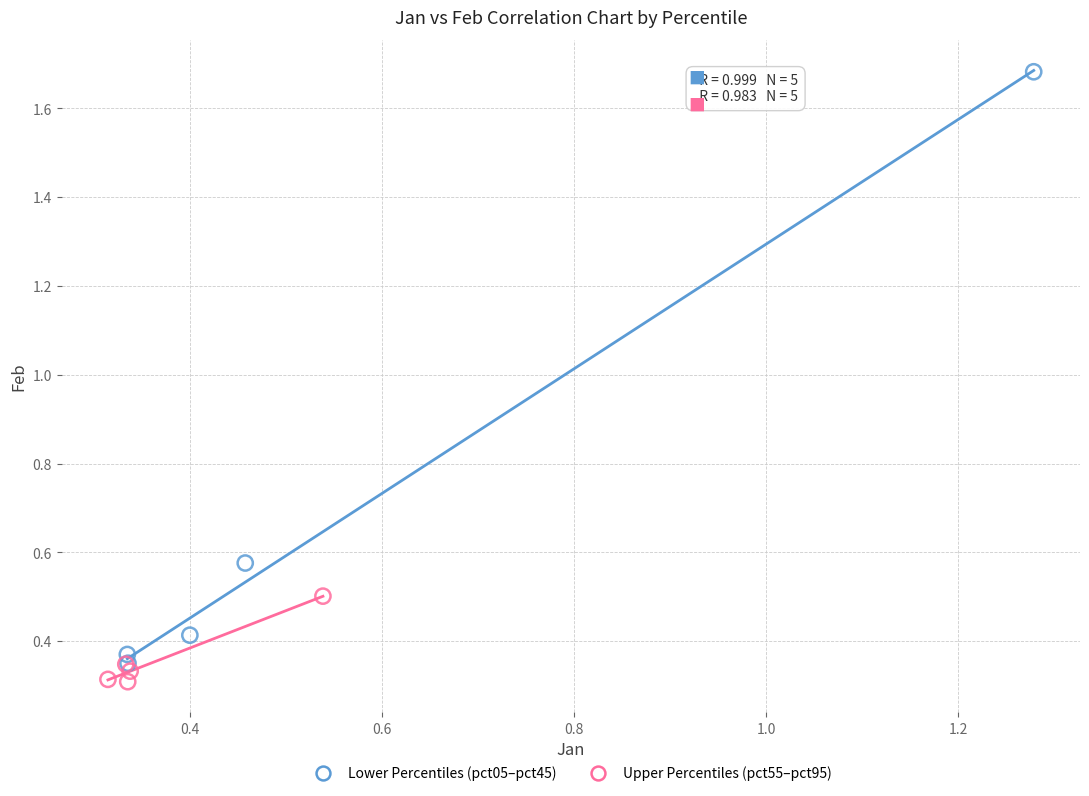

Which series reaches the maximum Y coordinate?

Lower Percentiles (pct05–pct45)